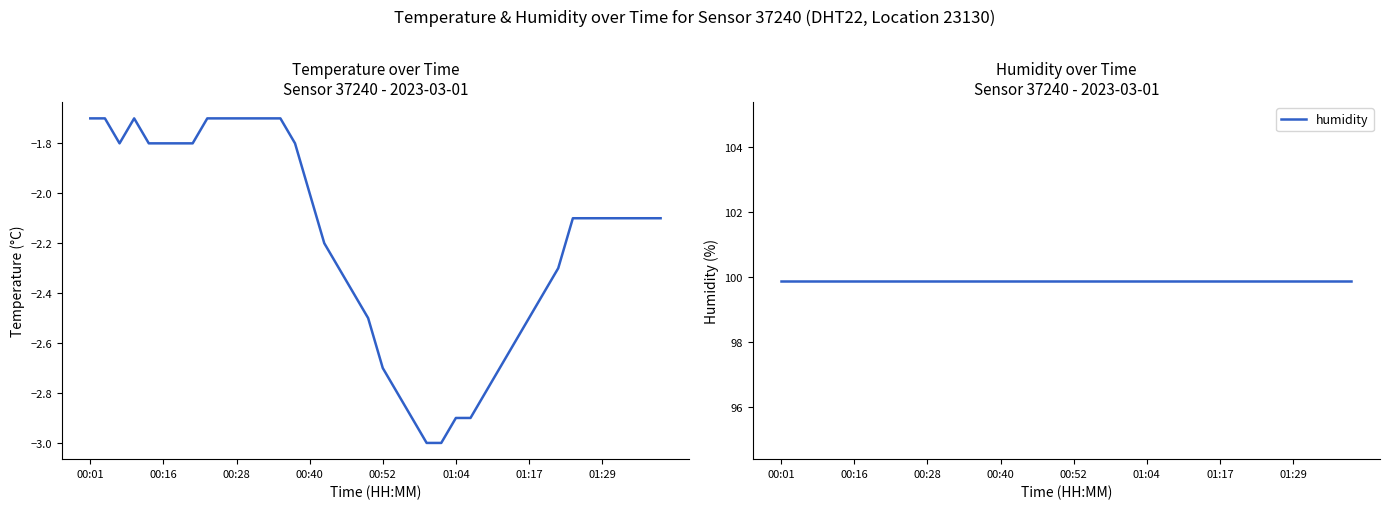

Rank the series at 00:28 from highest to lowest value.

humidity, temperature